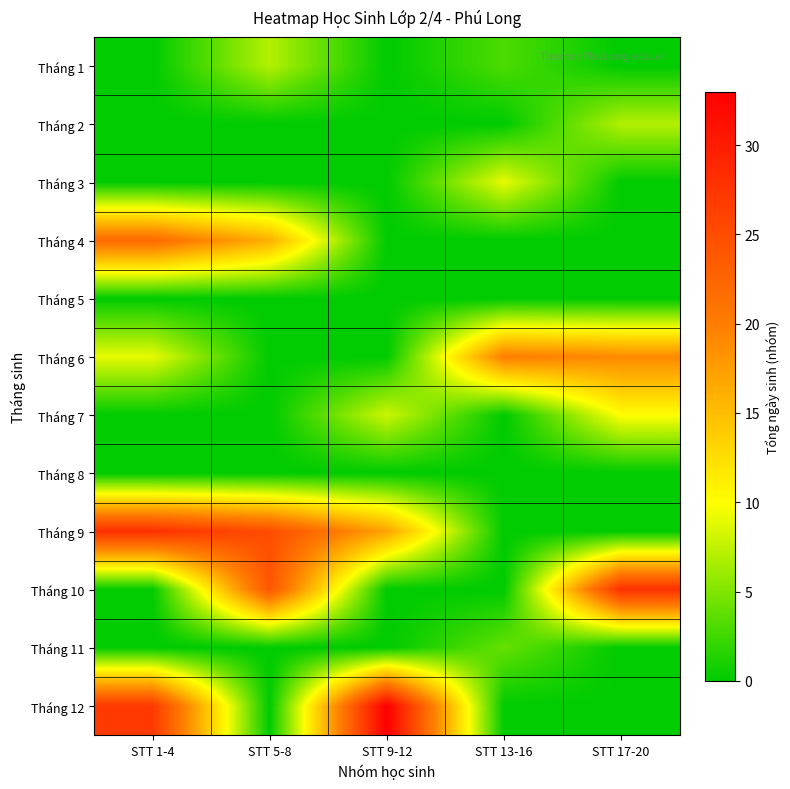

What is the maximum value shown in the chart?

33